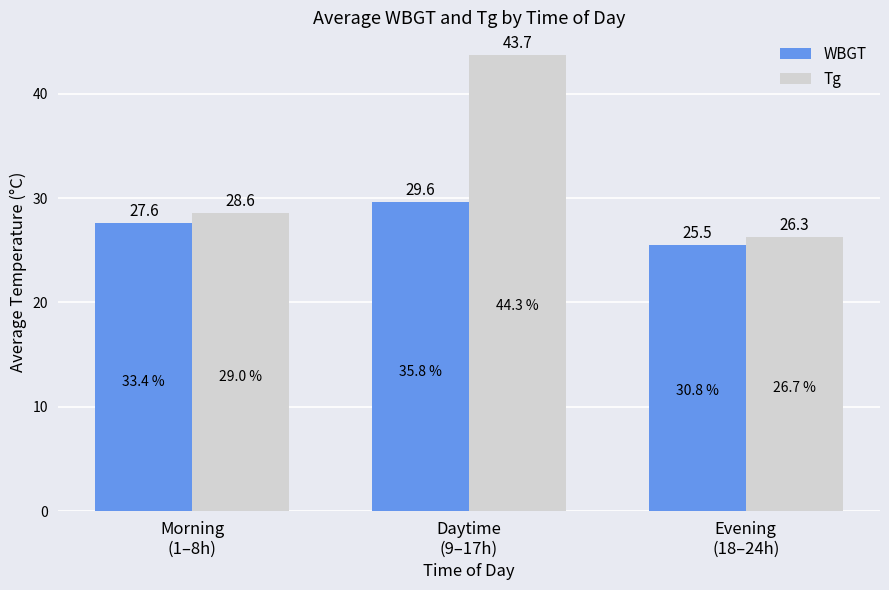

What is the label of the 3rd bar from the right?

Morning
(1–8h)